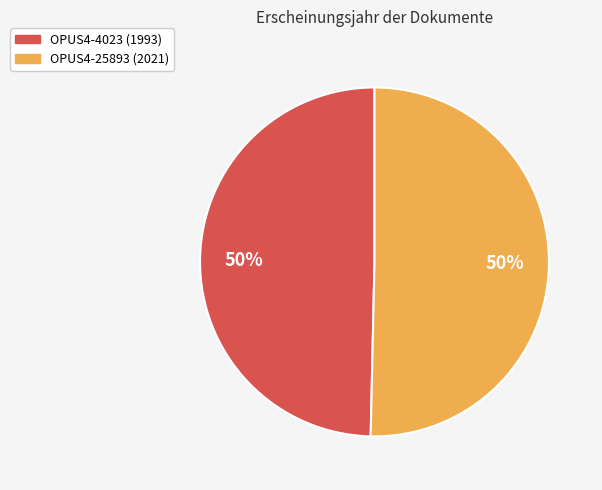

How many segments does this pie chart have?

2